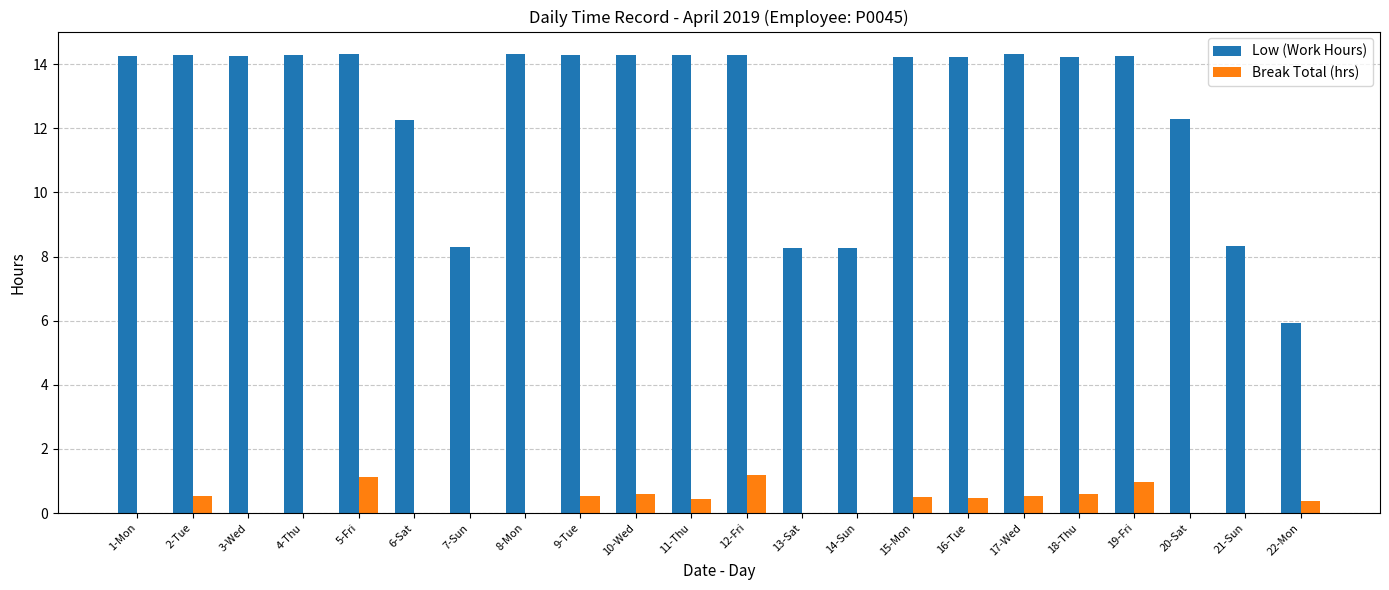

Which series changed the most between 20-Sat and 22-Mon?

Low (Work Hours)